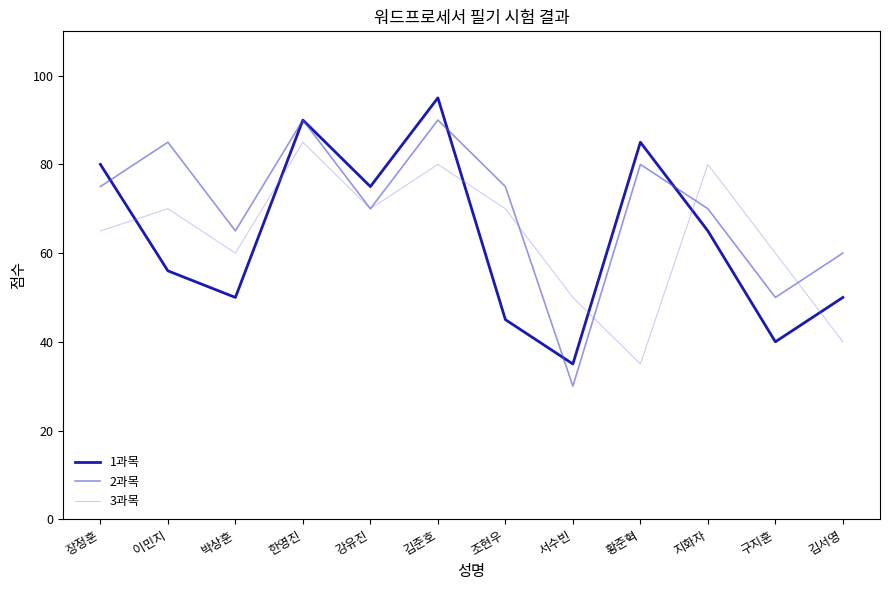

Reading left to right, extract all data points from this chart.

1과목: 80	56	50	90	75	95	45	35	85	65	40	50
2과목: 75	85	65	90	70	90	75	30	80	70	50	60
3과목: 65	70	60	85	70	80	70	50	35	80	60	40